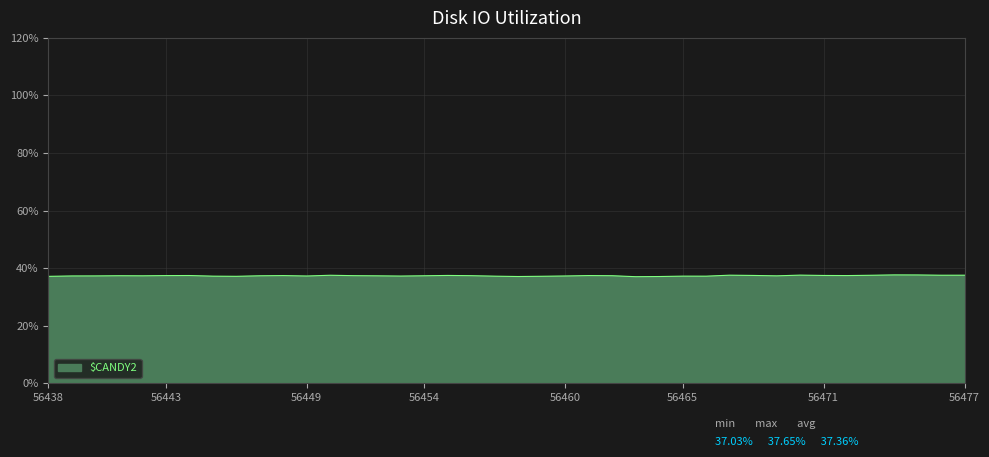

How many categories are shown in the chart?

40